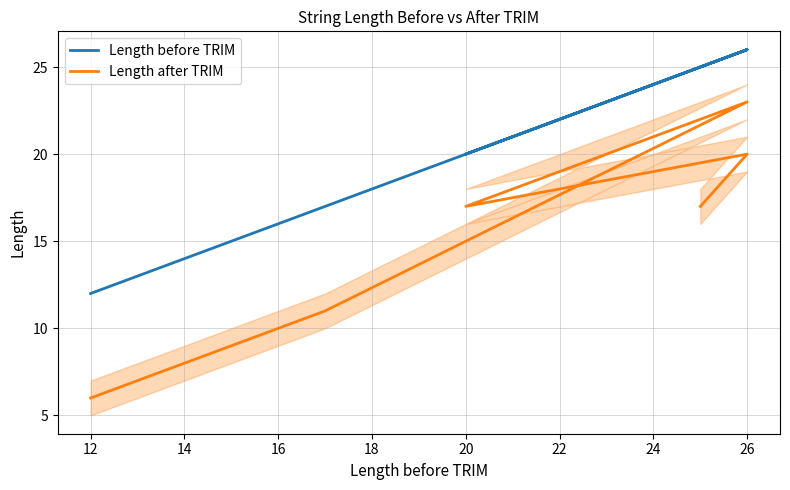

True or false: Length after TRIM has a value of 10 at 20.

False